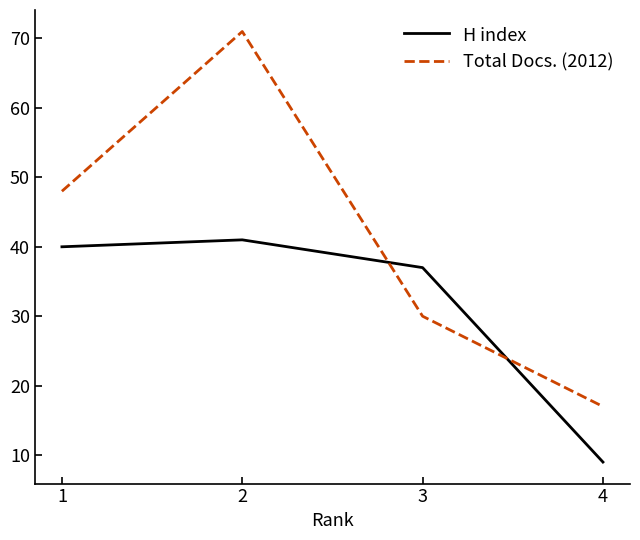

Reading left to right, what are all the values shown in this chart?

H index: 40	41	37	9
Total Docs. (2012): 48	71	30	17